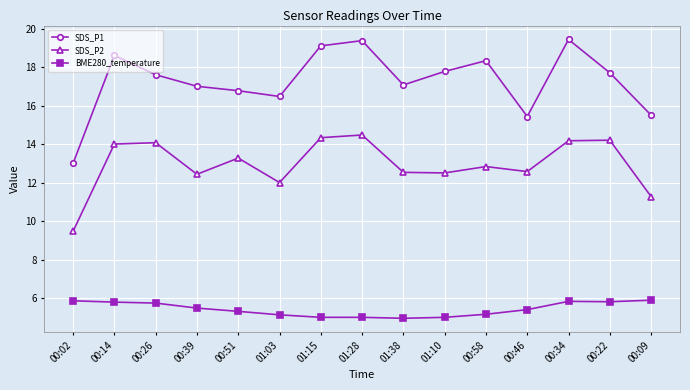

Which series has the largest range (max minus min)?

SDS_P1